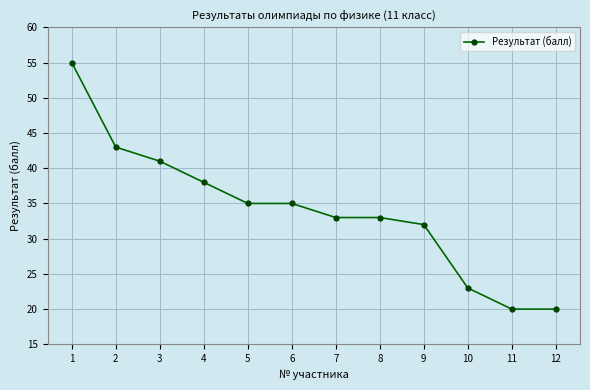

Is it true that the value at 5 is 16?

False